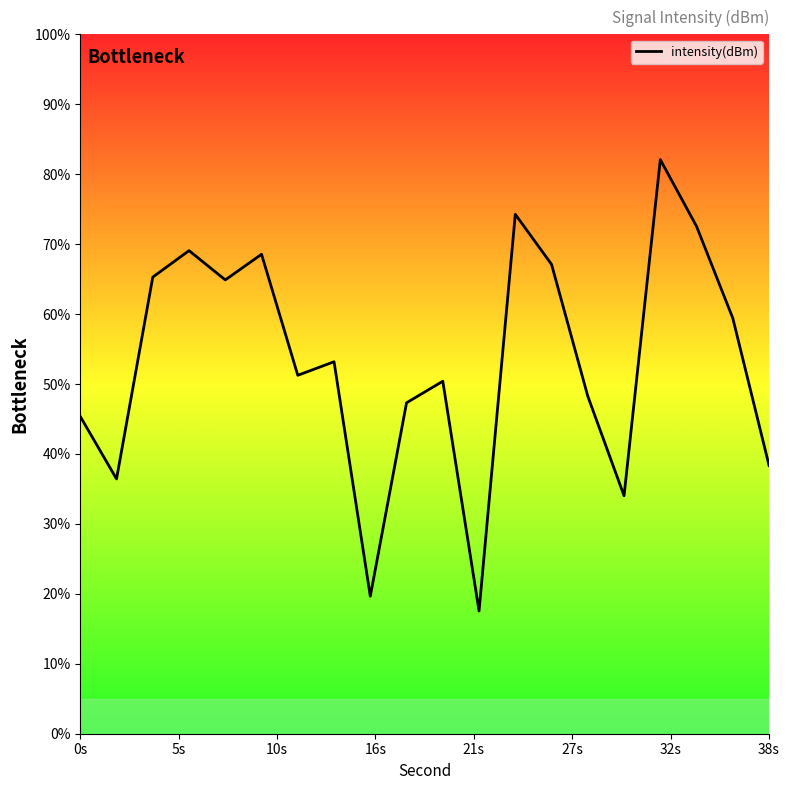

The value at 32s is 11.8. True or false?

False